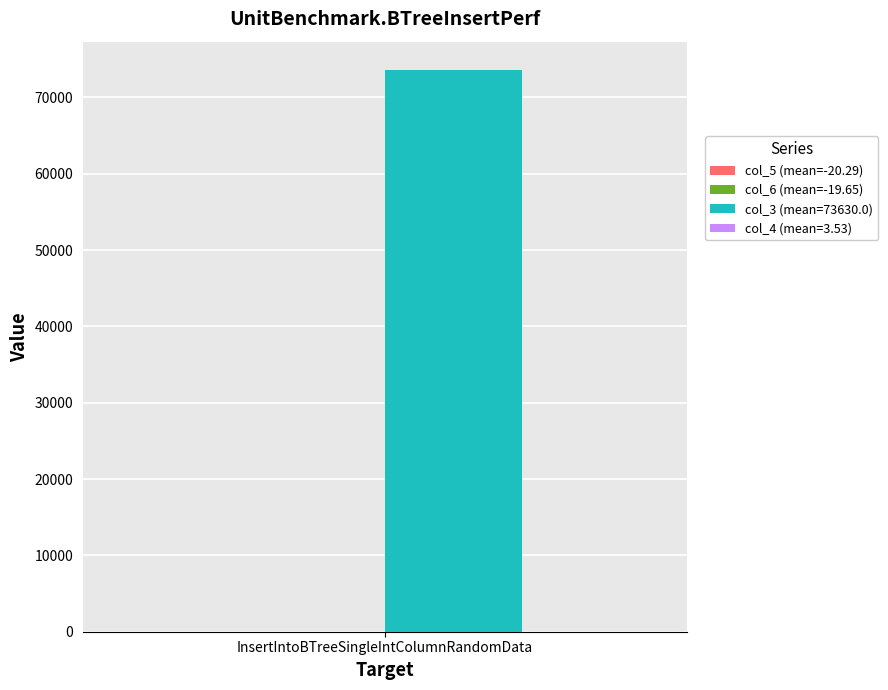

Count the number of categories in the chart.

1